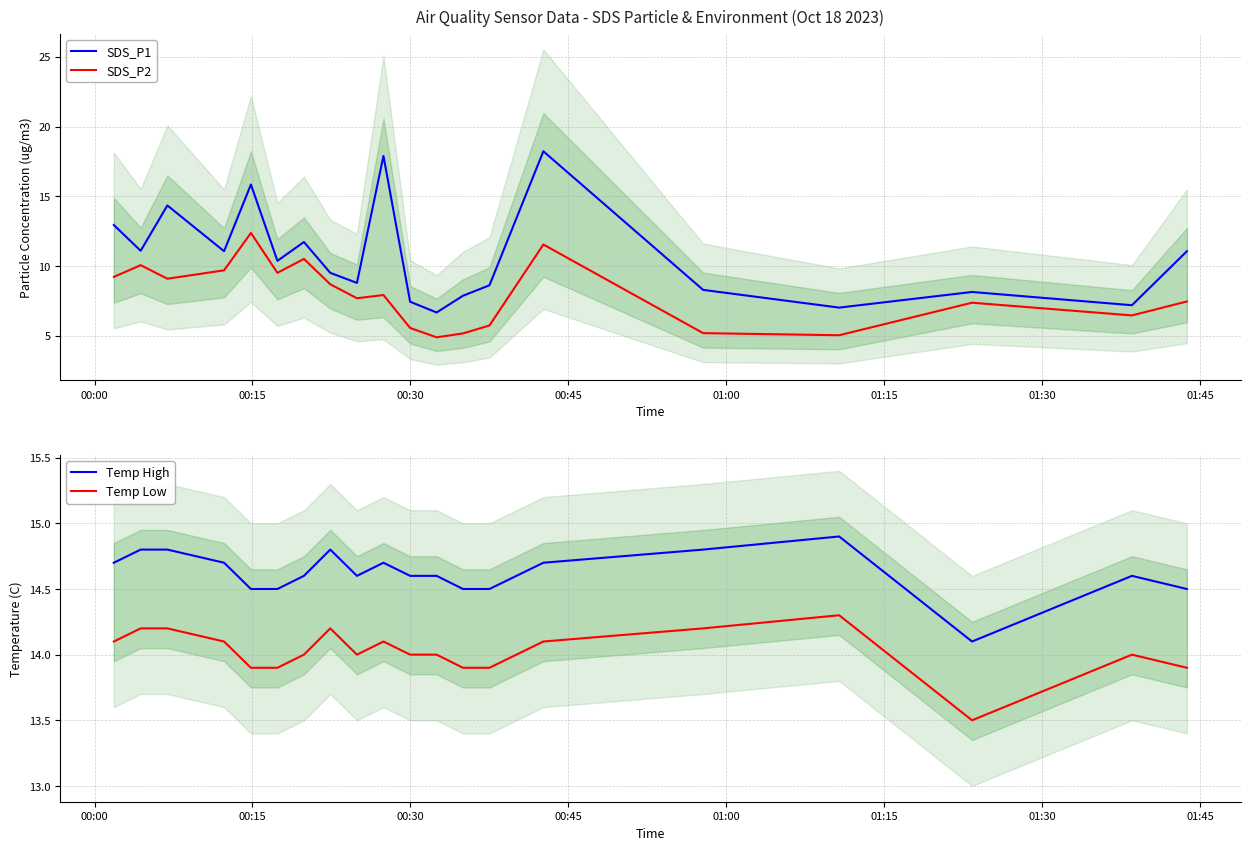

What is the maximum value for SDS_P2?

12.4